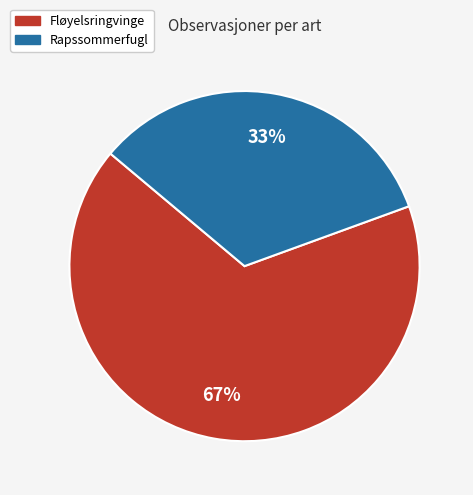

What percentage is the Fløyelsringvinge slice, to the nearest percent?

67%